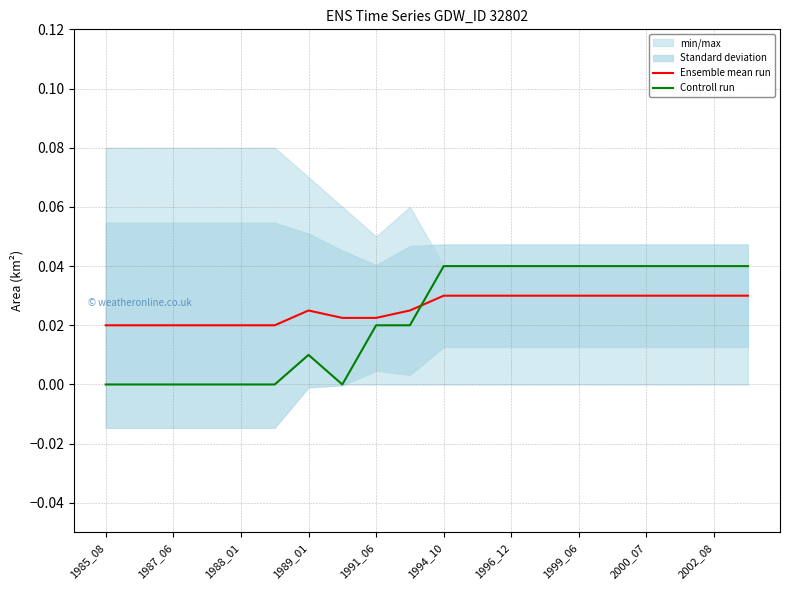

True or false: Ensemble mean run and Controll run intersect in this chart.

True